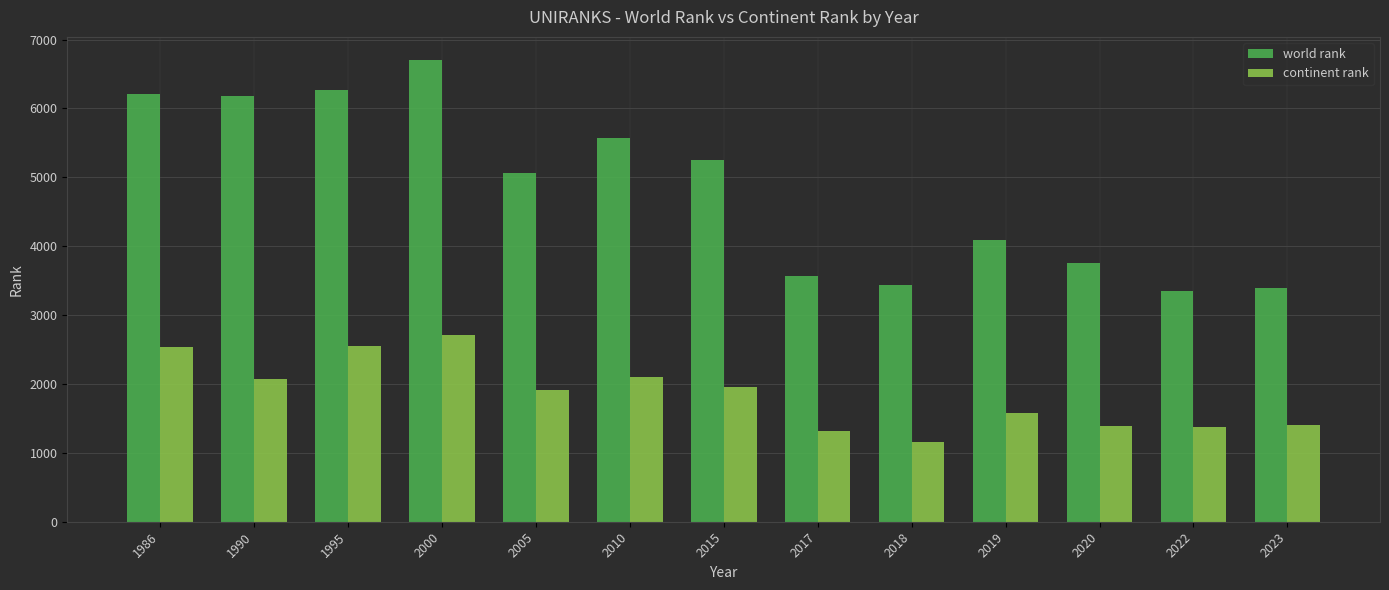

Count the number of data series in this chart.

2